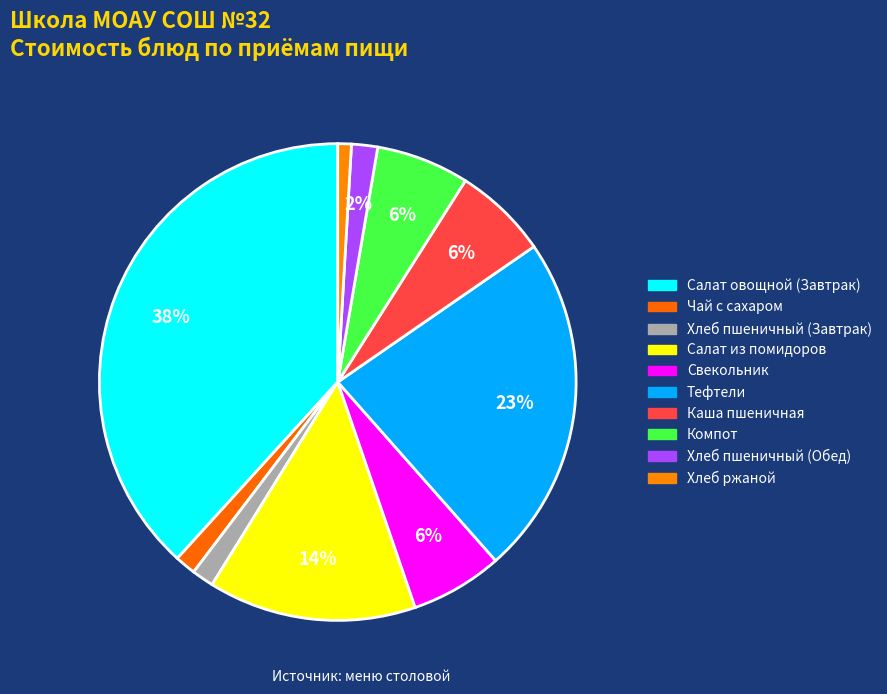

The Каша пшеничная slice represents 1% of the pie. True or false?

False